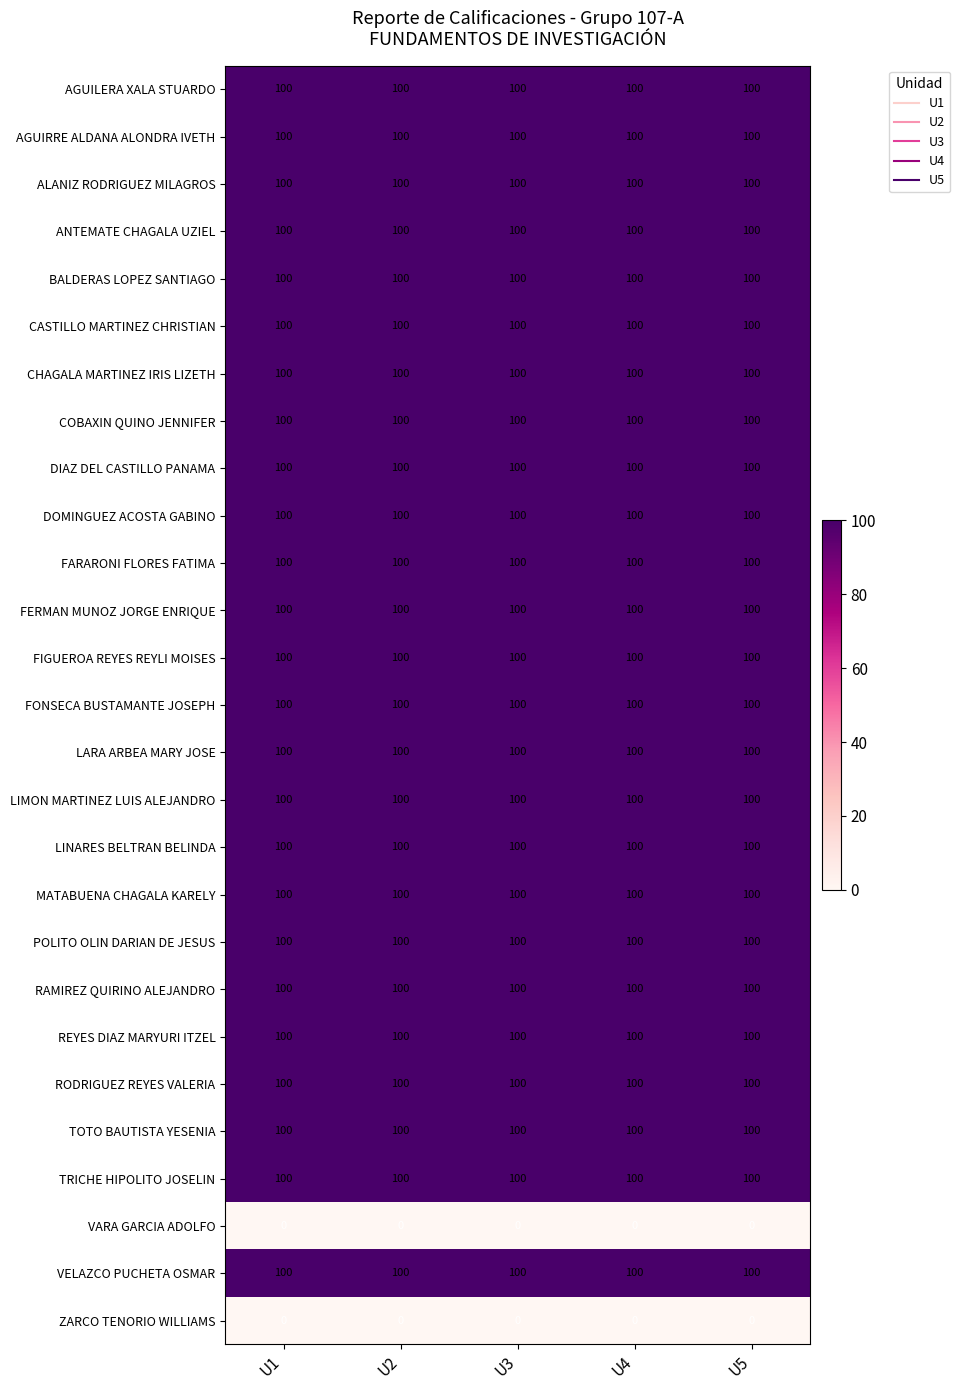

What is the difference between the highest and lowest values at U3?

100